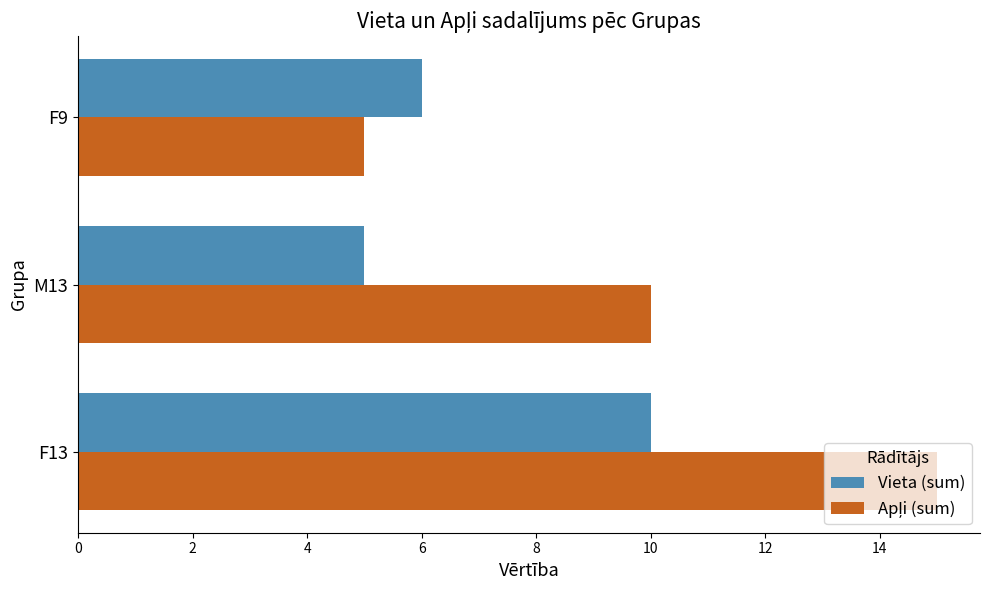

What is the sum of all Vieta (sum) values?

21